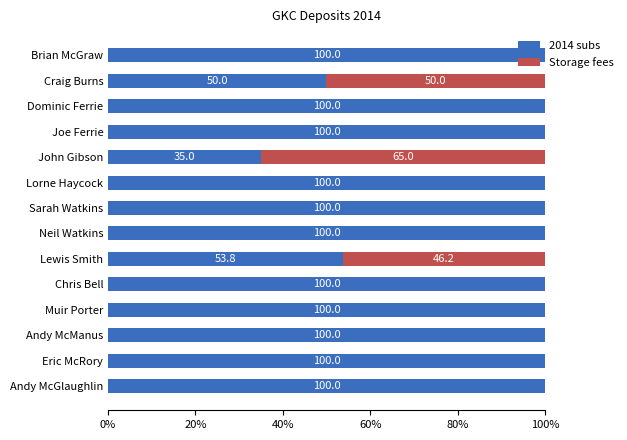

What is the sum of all 2014 subs values?

1238.8